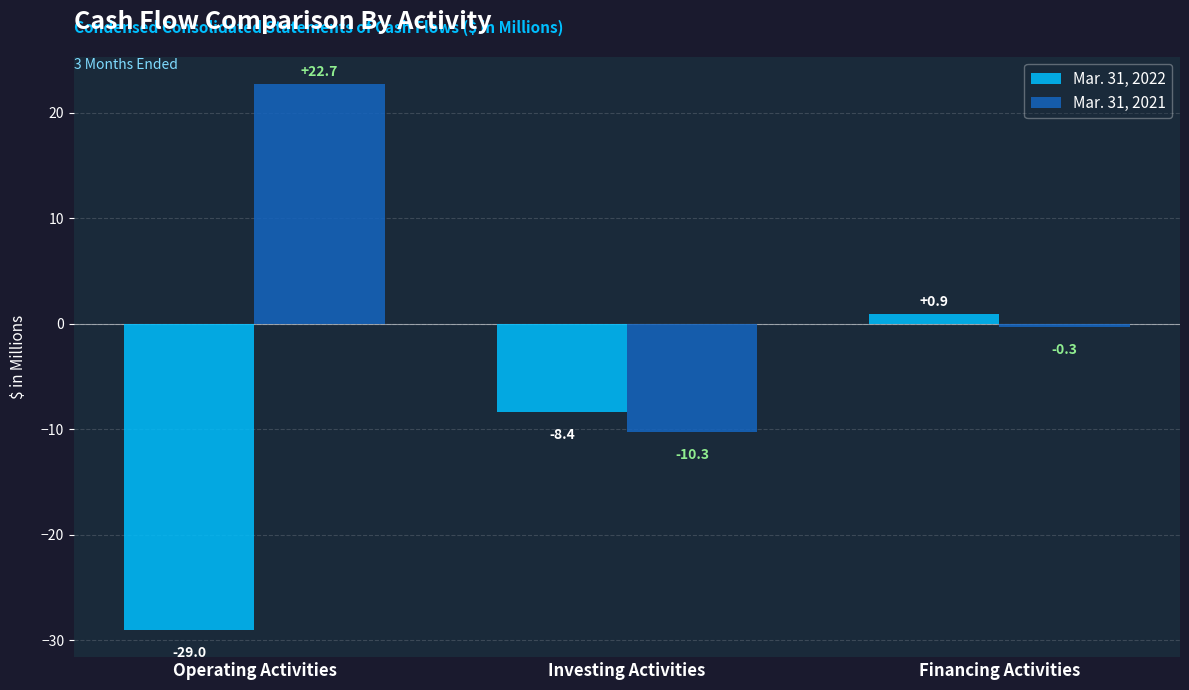

The Mar. 31, 2022 series shows -8.4 at Investing Activities. True or false?

True